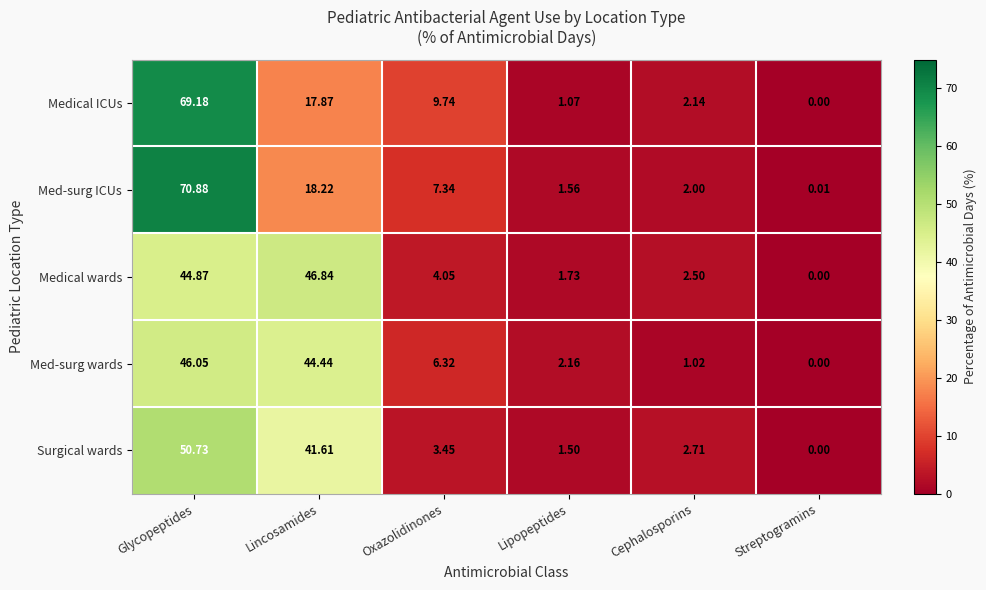

Which series has the largest total across all categories?

Med-surg ICUs